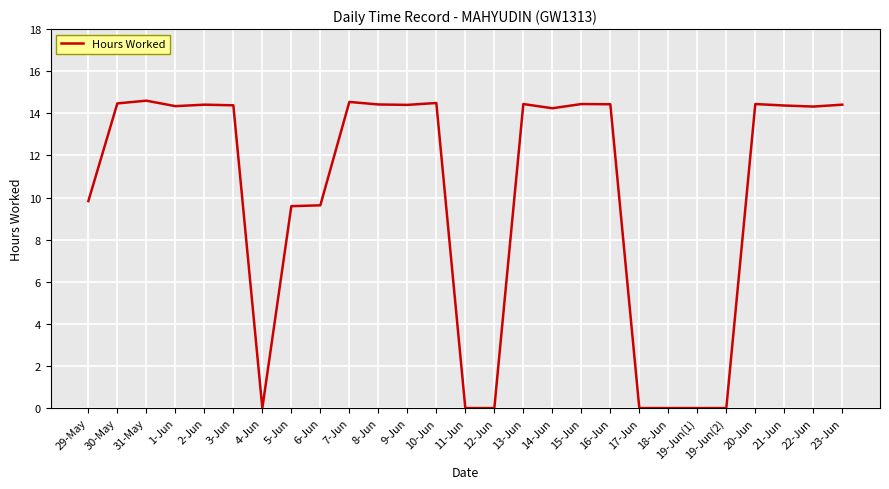

At which label does the data first exceed 14?

30-May